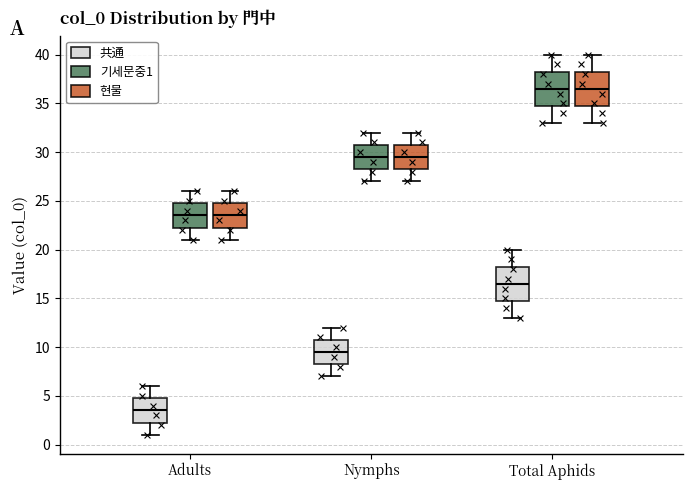

Reading left to right, read every box against the y-axis: the position of its median line, the range the box covers, and the ends of its whiskers. The values are not printed on the chart, so give them approximately, as read against the axis.

Adults (共通): median 3.5, box 2.5 to 5.0, whiskers 1.0 to 6.0
Adults (기세문중1): median 23.5, box 22.5 to 25.0, whiskers 21.0 to 26.0
Adults (현물): median 23.5, box 22.5 to 25.0, whiskers 21.0 to 26.0
Nymphs (共通): median 9.5, box 8.5 to 11.0, whiskers 7.0 to 12.0
Nymphs (기세문중1): median 29.5, box 28.5 to 31.0, whiskers 27.0 to 32.0
Nymphs (현물): median 29.5, box 28.5 to 31.0, whiskers 27.0 to 32.0
Total Aphids (共通): median 16.5, box 15.0 to 18.5, whiskers 13.0 to 20.0
Total Aphids (기세문중1): median 36.5, box 35.0 to 38.5, whiskers 33.0 to 40.0
Total Aphids (현물): median 36.5, box 35.0 to 38.5, whiskers 33.0 to 40.0